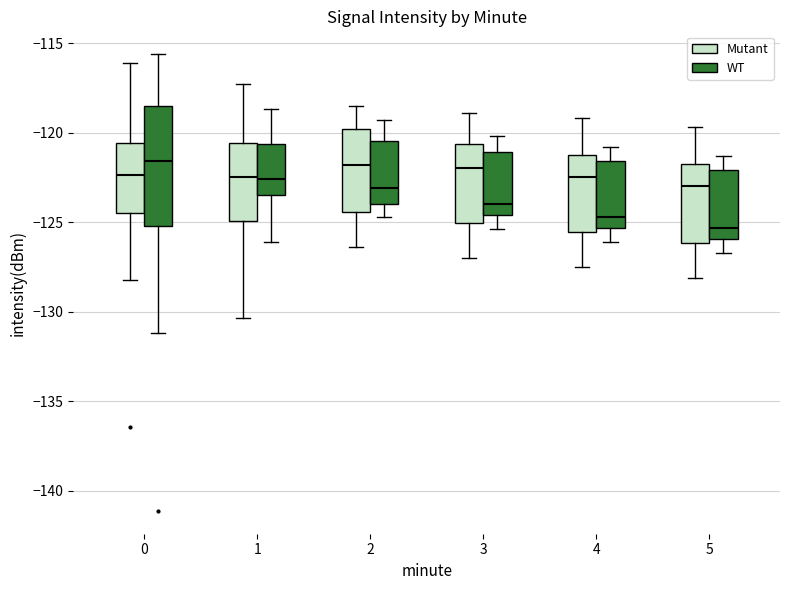

Reading left to right, transcribe this box plot: for each box, give where its median line is, the range the box spans, and where its two whiskers end, as read against the y-axis. The values are not printed on the chart, so give them approximately, as read against the axis.

0 (Mutant): median -122.5, box -124.5 to -120.5, whiskers -128.0 to -116.0
0 (WT): median -121.5, box -125.0 to -118.5, whiskers -131.0 to -115.5
1 (Mutant): median -122.5, box -125.0 to -120.5, whiskers -130.5 to -117.5
1 (WT): median -122.5, box -123.5 to -120.5, whiskers -126.0 to -118.5
2 (Mutant): median -122.0, box -124.5 to -120.0, whiskers -126.5 to -118.5
2 (WT): median -123.0, box -124.0 to -120.5, whiskers -124.5 to -119.5
3 (Mutant): median -122.0, box -125.0 to -120.5, whiskers -127.0 to -119.0
3 (WT): median -124.0, box -124.5 to -121.0, whiskers -125.5 to -120.0
4 (Mutant): median -122.5, box -125.5 to -121.0, whiskers -127.5 to -119.0
4 (WT): median -124.5, box -125.5 to -121.5, whiskers -126.0 to -121.0
5 (Mutant): median -123.0, box -126.0 to -121.5, whiskers -128.0 to -119.5
5 (WT): median -125.5, box -126.0 to -122.0, whiskers -126.5 to -121.5